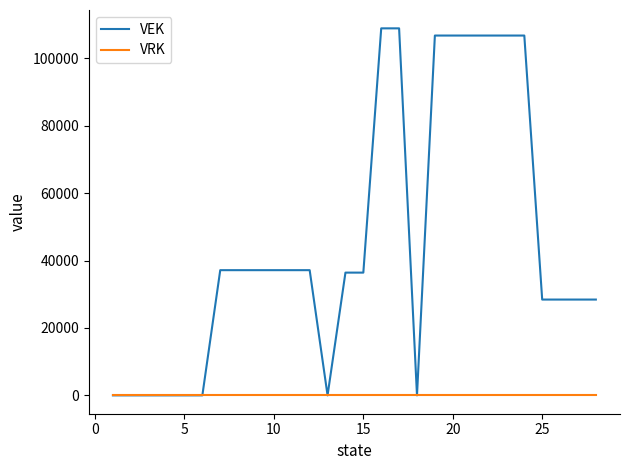

Which series has the largest total across all categories?

VEK